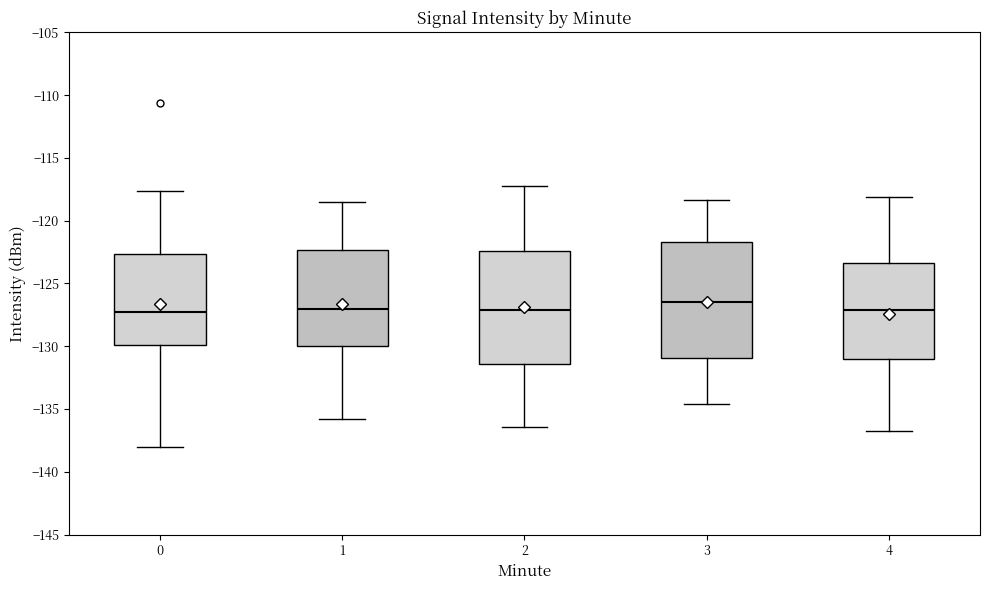

Which box has the highest median line?

3